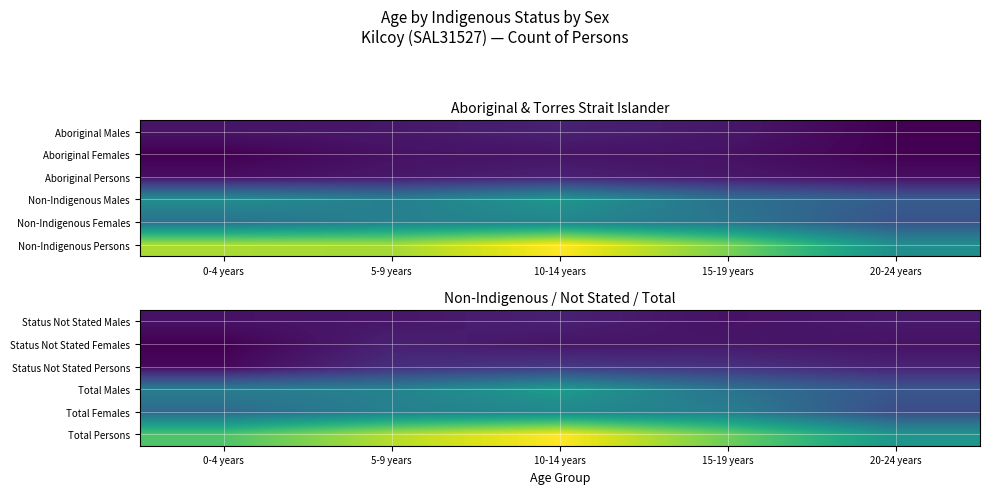

Between 0-4 years and 5-9 years, which series saw the biggest shift?

Total Persons